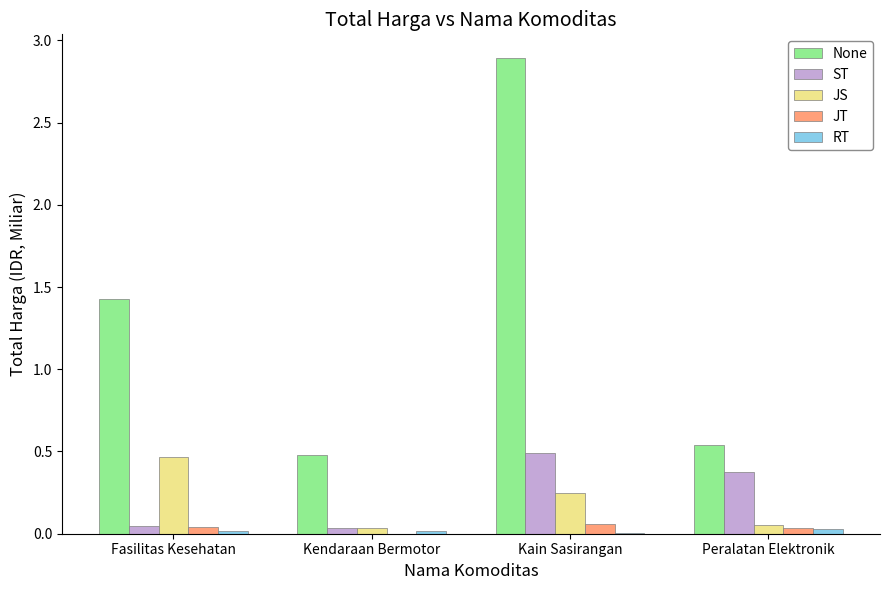

At which category does the chart reach its peak across all series?

Kain Sasirangan